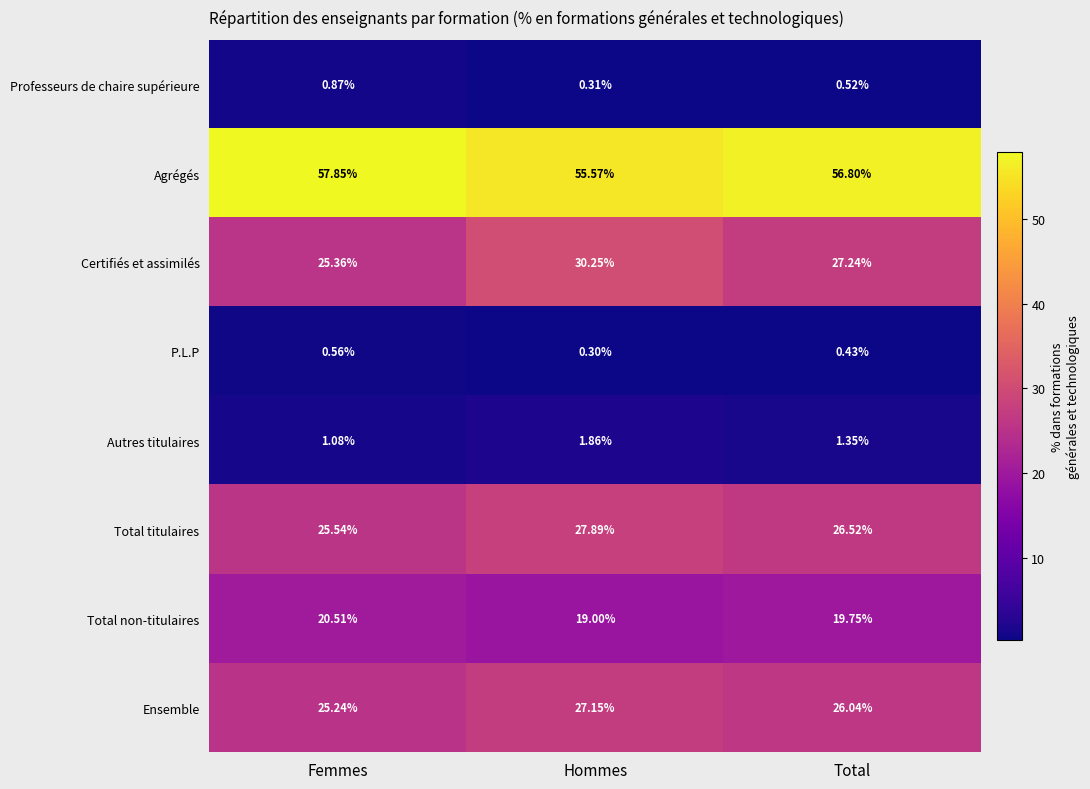

Which series has the largest range (max minus min)?

Certifiés et assimilés